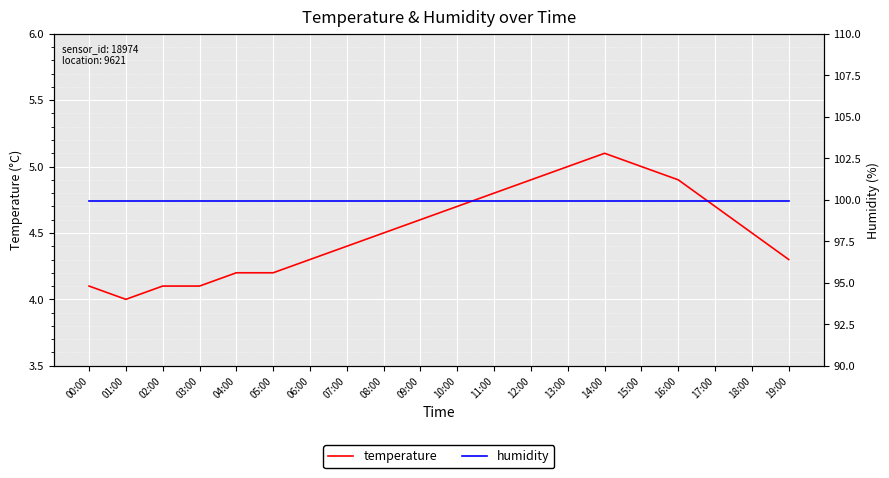

Which series changed the most between 02:00 and 12:00?

temperature